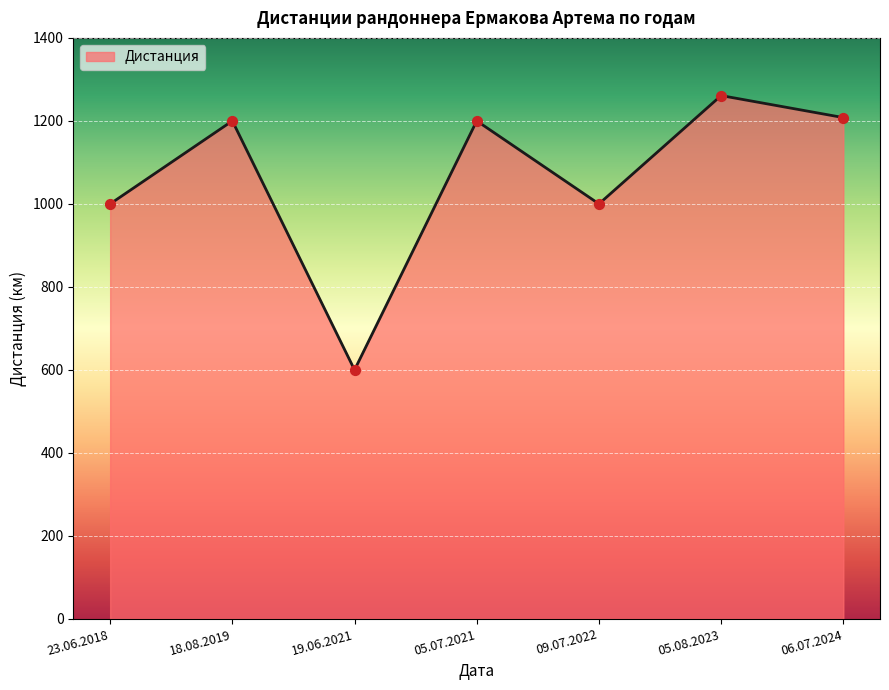

Between 06.07.2024 and 09.07.2022, which is larger?

06.07.2024